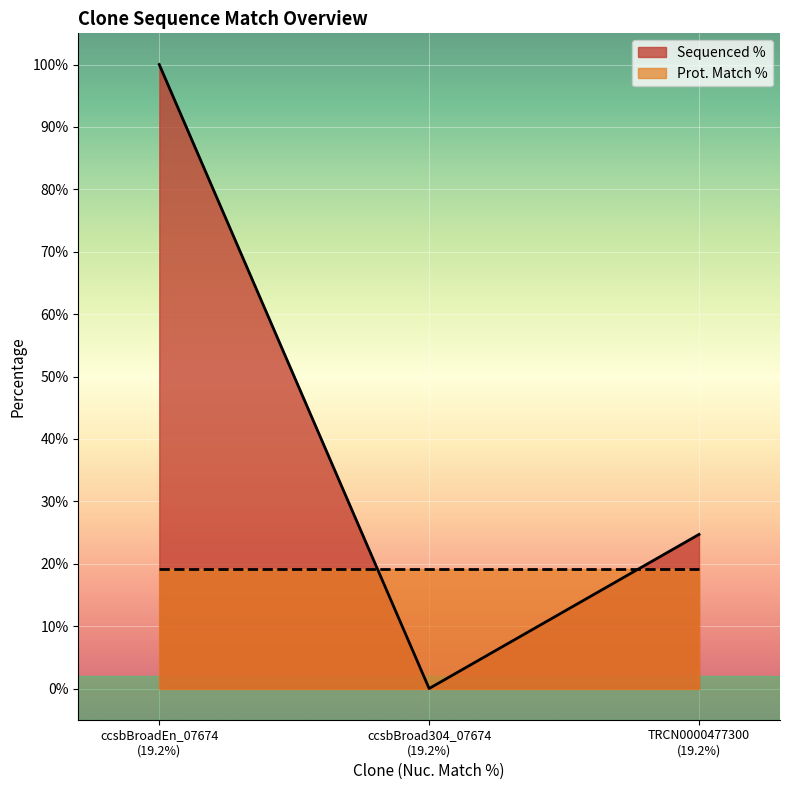

Which series has the widest spread of values?

Sequenced %